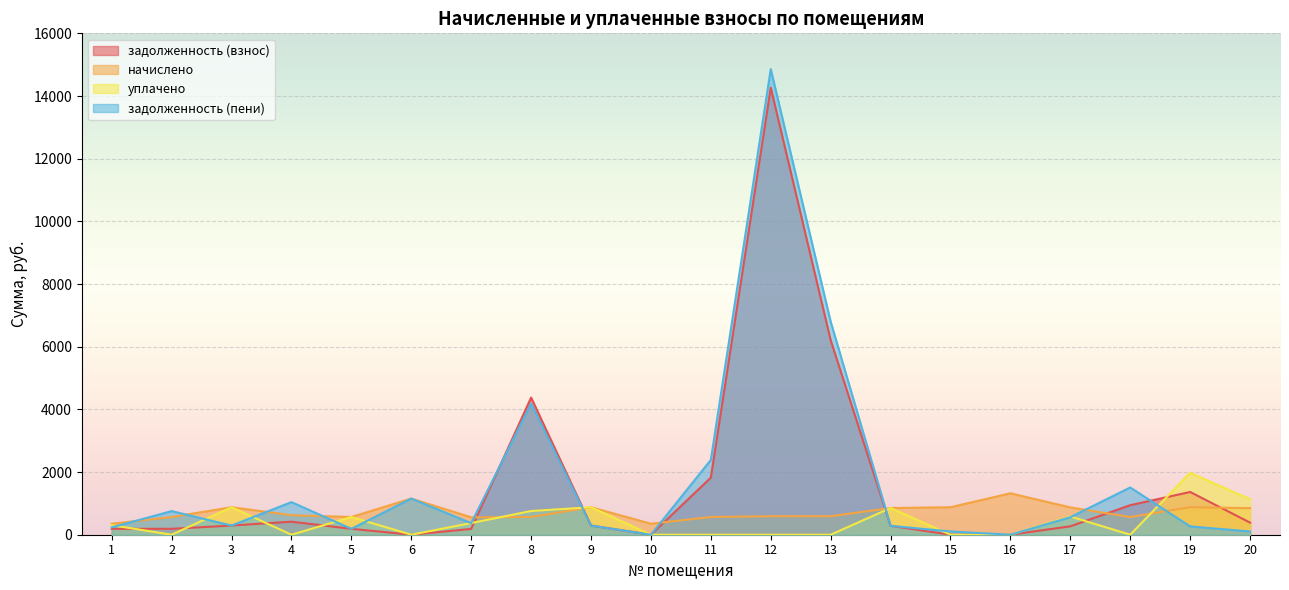

Which series changed the most between 12 and 16?

задолженность (пени)